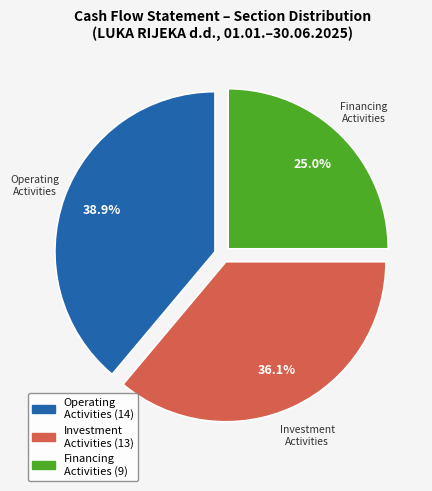

Does any single category account for the majority?

No